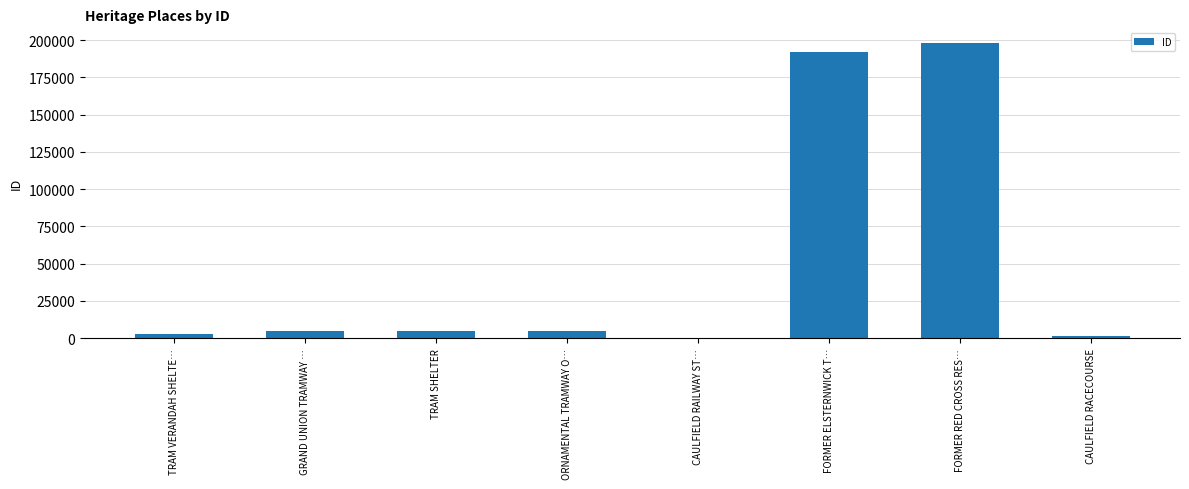

Where does the data first go above 4682?

GRAND UNION TRAMWAY …